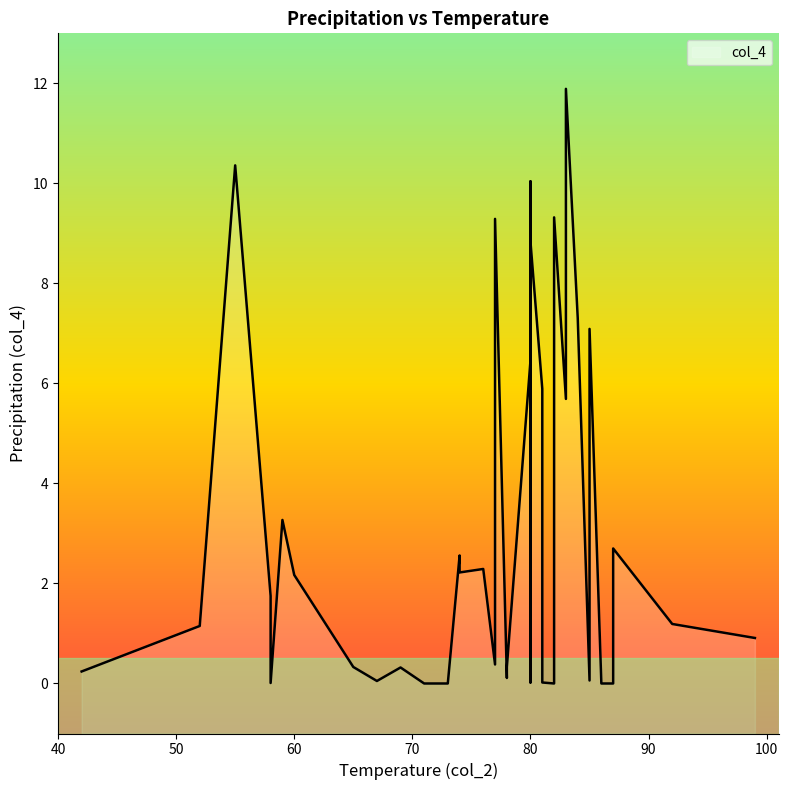

How many values are below 2?

20